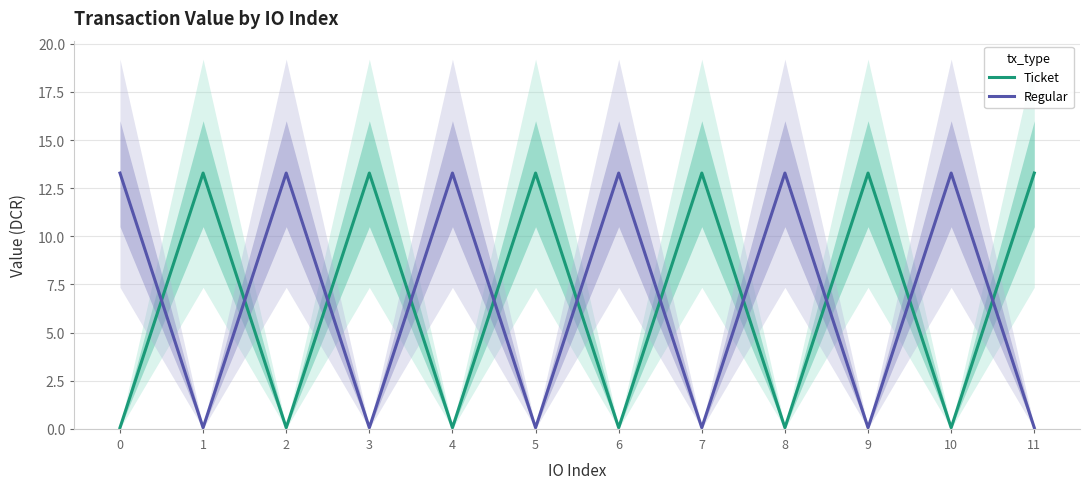

What is the total value across all series at 9?

13.3